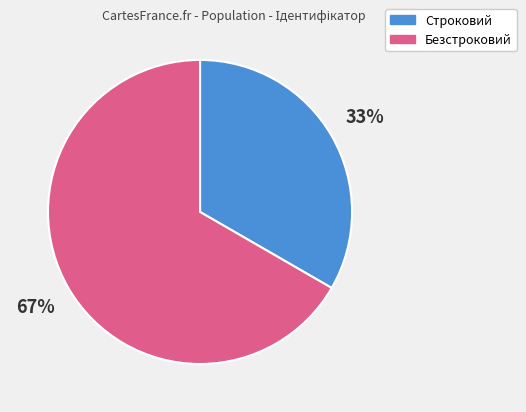

Is it true that Строковий is 23% of the pie?

False